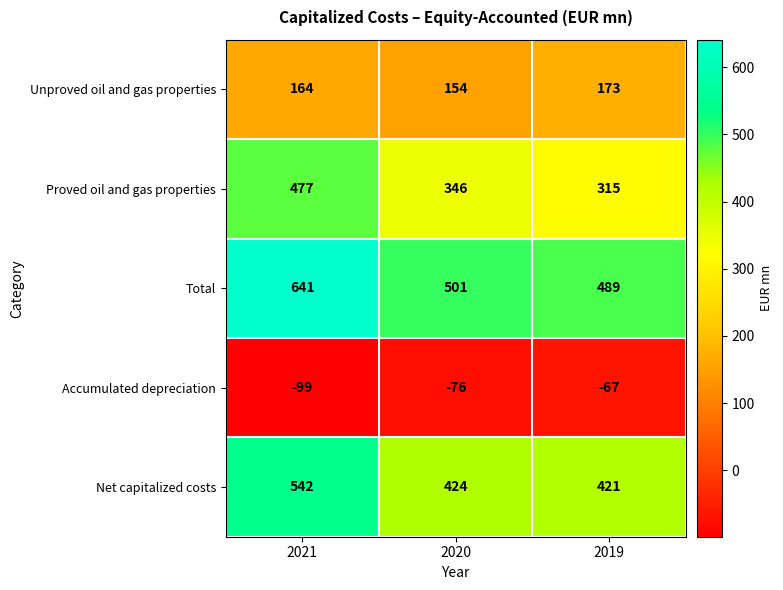

At 2020, list the series in order from smallest to largest.

Accumulated depreciation, Unproved oil and gas properties, Proved oil and gas properties, Net capitalized costs, Total